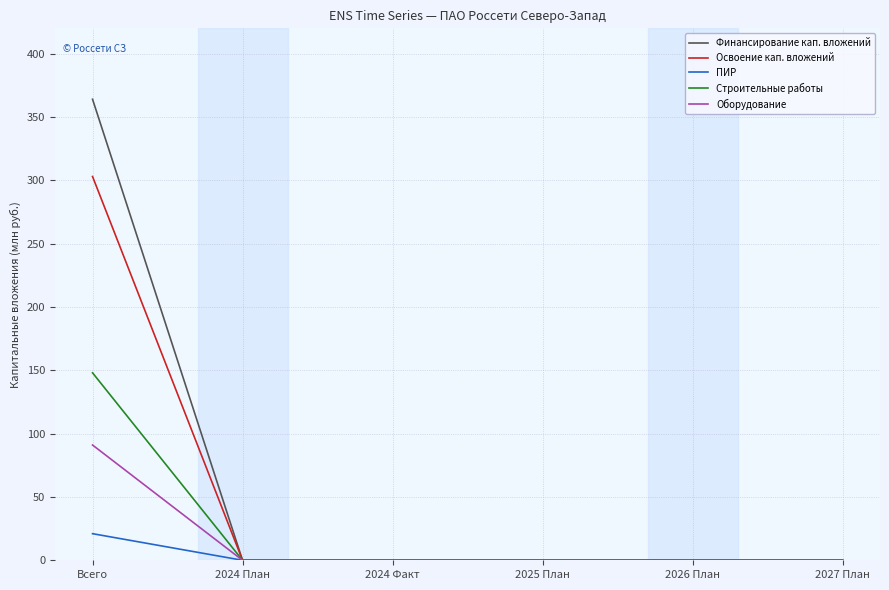

Reading left to right, list all the values displayed in this chart.

Финансирование кап. вложений: Всего=364	2024 План=0	2024 Факт=0	2025 План=0	2026 План=0	2027 План=0
Освоение кап. вложений: Всего=303	2024 План=0	2024 Факт=0	2025 План=0	2026 План=0	2027 План=0
ПИР: Всего=21	2024 План=0	2024 Факт=0	2025 План=0	2026 План=0	2027 План=0
Строительные работы: Всего=148	2024 План=0	2024 Факт=0	2025 План=0	2026 План=0	2027 План=0
Оборудование: Всего=91	2024 План=0	2024 Факт=0	2025 План=0	2026 План=0	2027 План=0